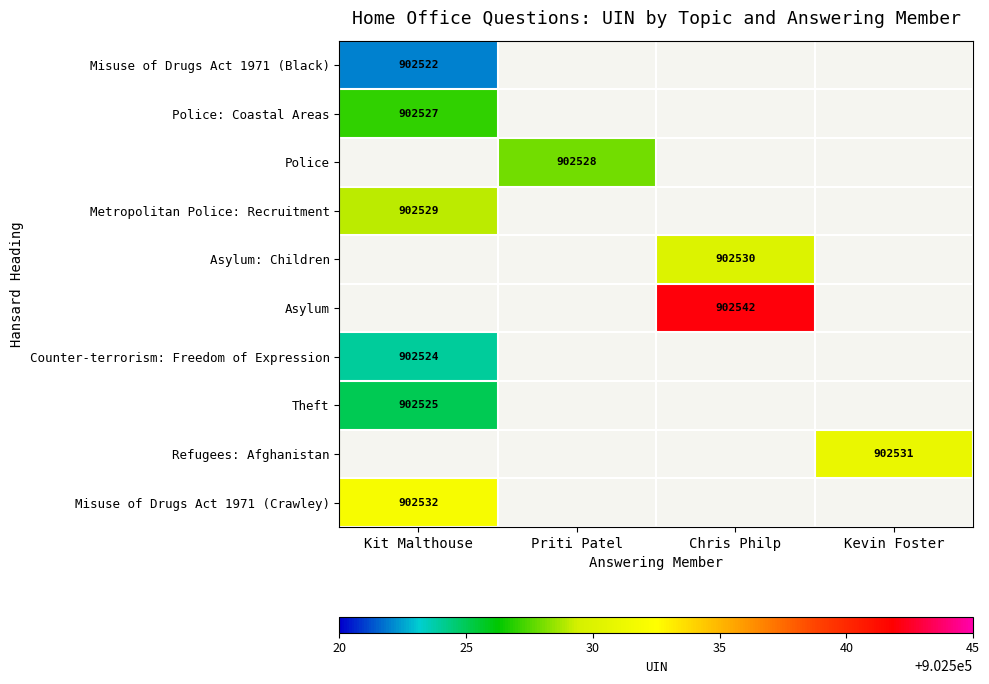

The Misuse of Drugs Act 1971 (Black) series shows 1437911 at Kit Malthouse. True or false?

False